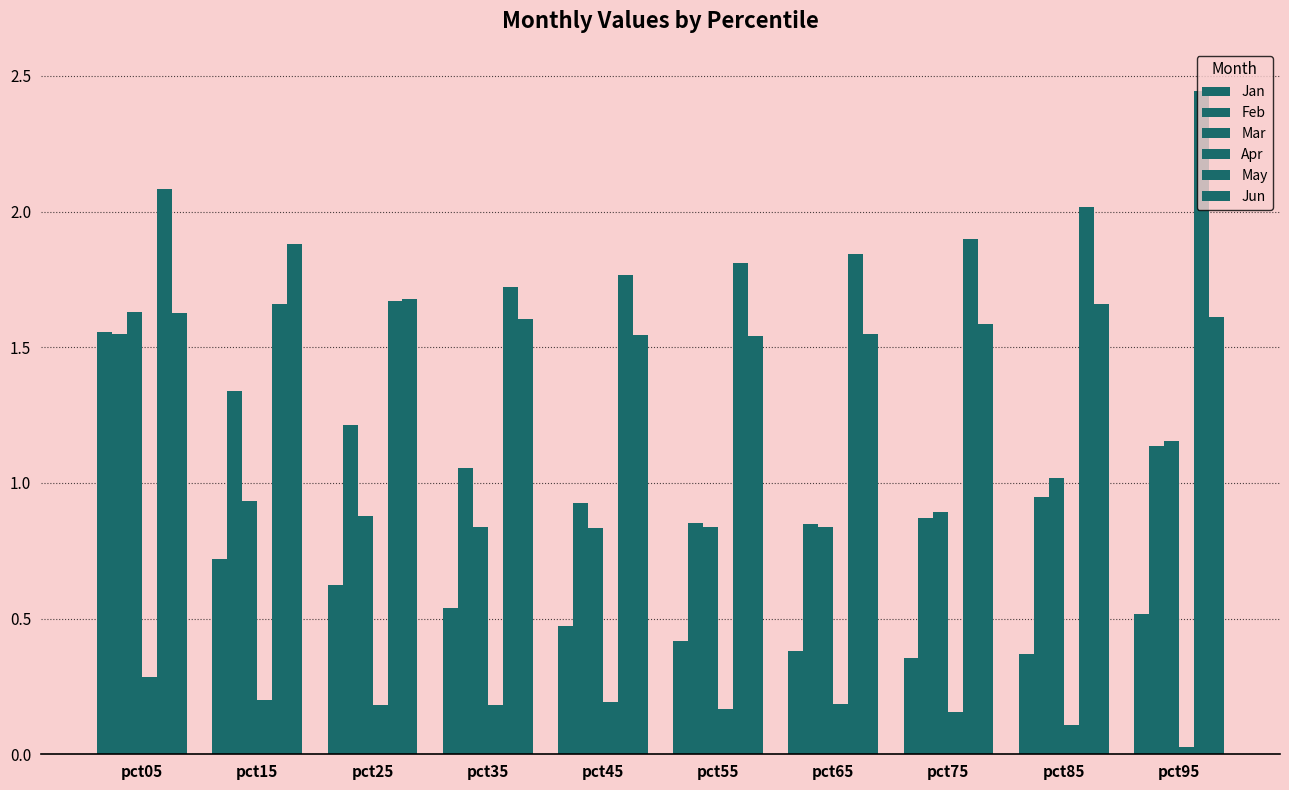

What is the sum of all Jun values?

16.3